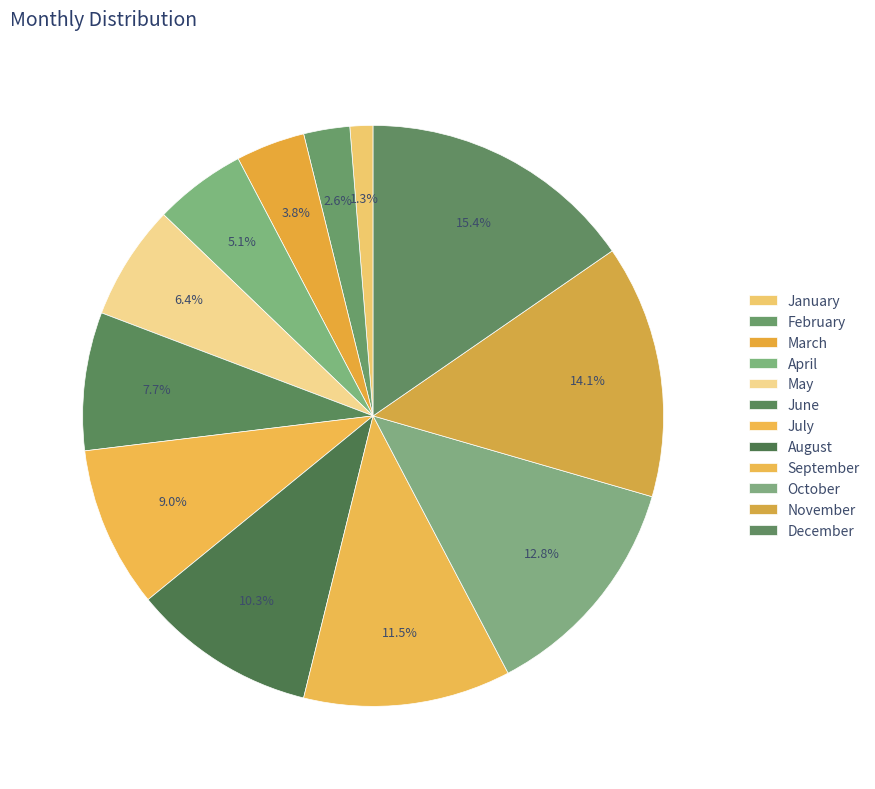

How many slices are in this pie chart?

12